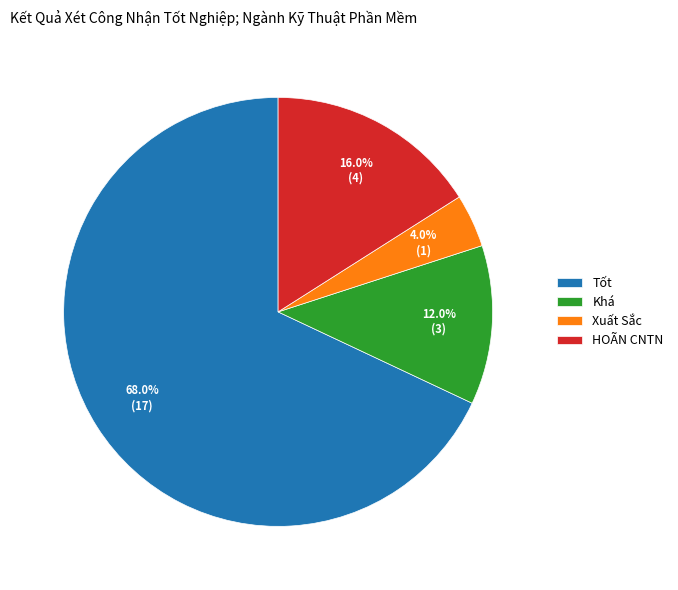

What is the majority slice?

Tốt